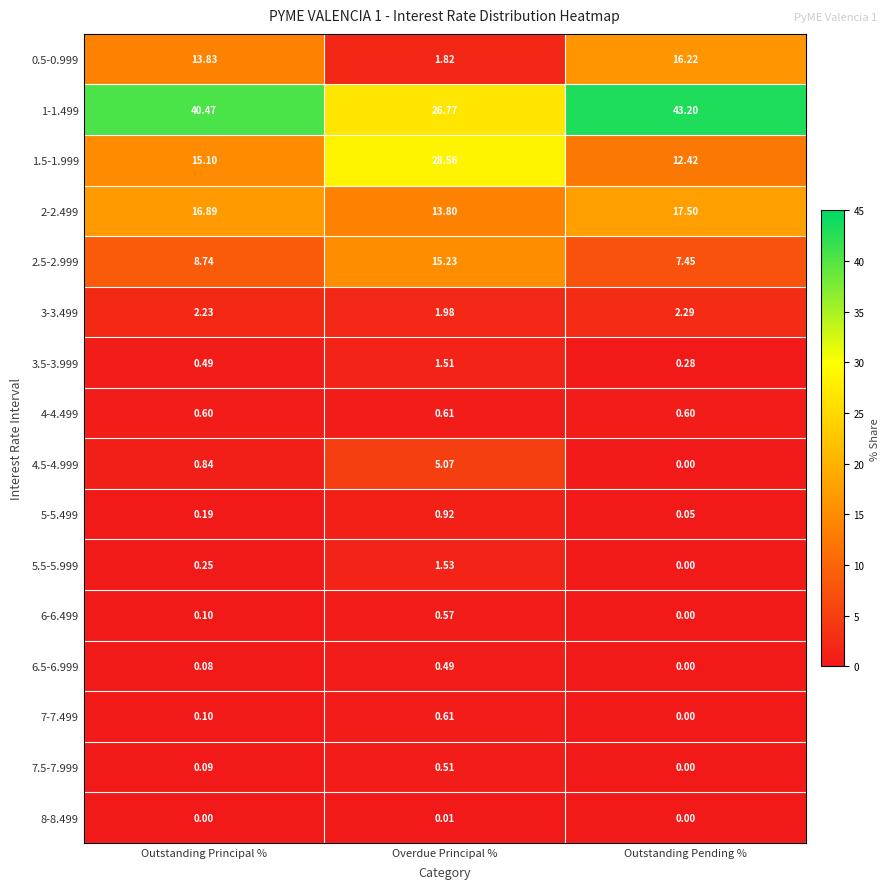

Where is 0.5-0.999 nearest to the value 9?

Outstanding Principal %